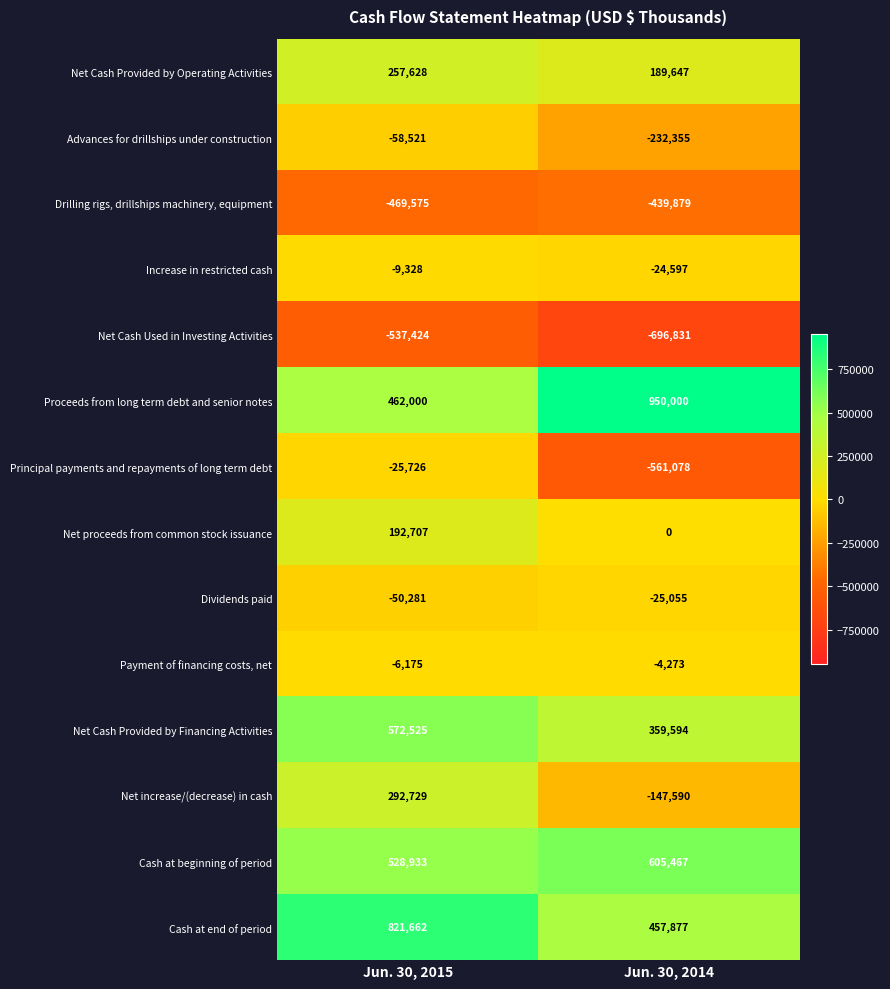

At how many categories does at least one series exceed 309147?

2